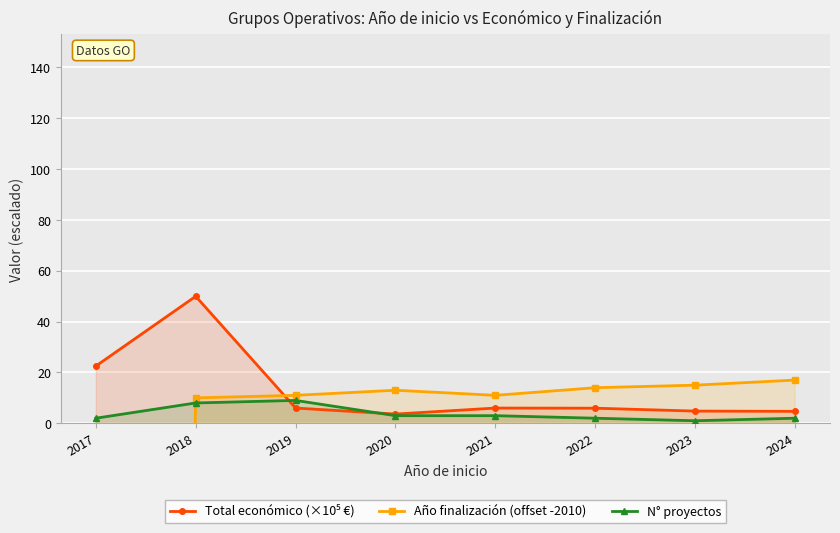

Reading left to right, transcribe all the data shown in this chart.

Total económico (×10⁵ €): 2017=22.5	2018=50.0	2019=6.0	2020=3.6	2021=6.0	2022=5.9	2023=4.8	2024=4.7
Año finalización (offset -2010): 2017=-2010.0	2018=10.0	2019=11.0	2020=13.0	2021=11.0	2022=14.0	2023=15.0	2024=17.0
N° proyectos: 2017=2.0	2018=8.0	2019=9.0	2020=3.0	2021=3.0	2022=2.0	2023=1.0	2024=2.0